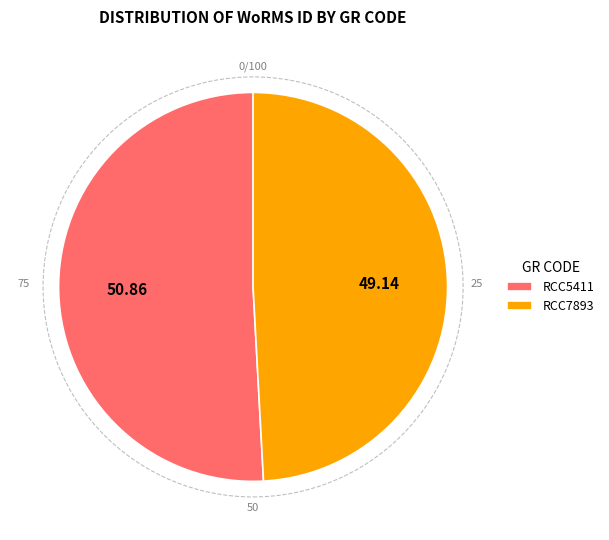

Does RCC5411 represent more than half of the total?

Yes